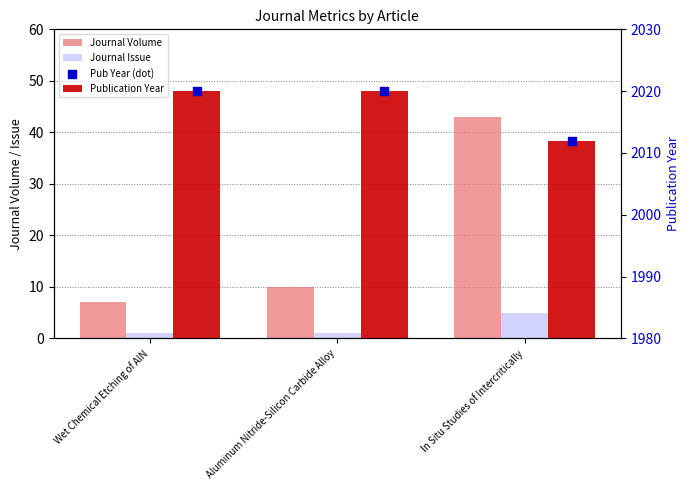

At which category is the sum across all series the highest?

In Situ Studies of Intercritically